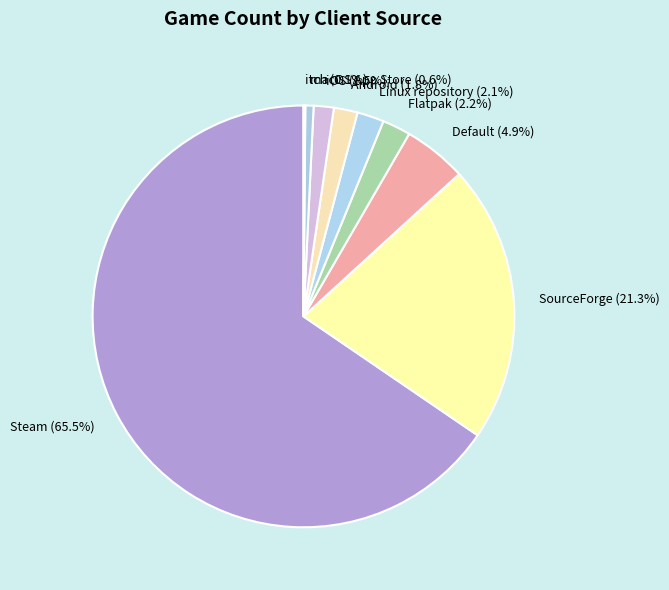

What is the total percentage of Linux repository and Android?

3.9%